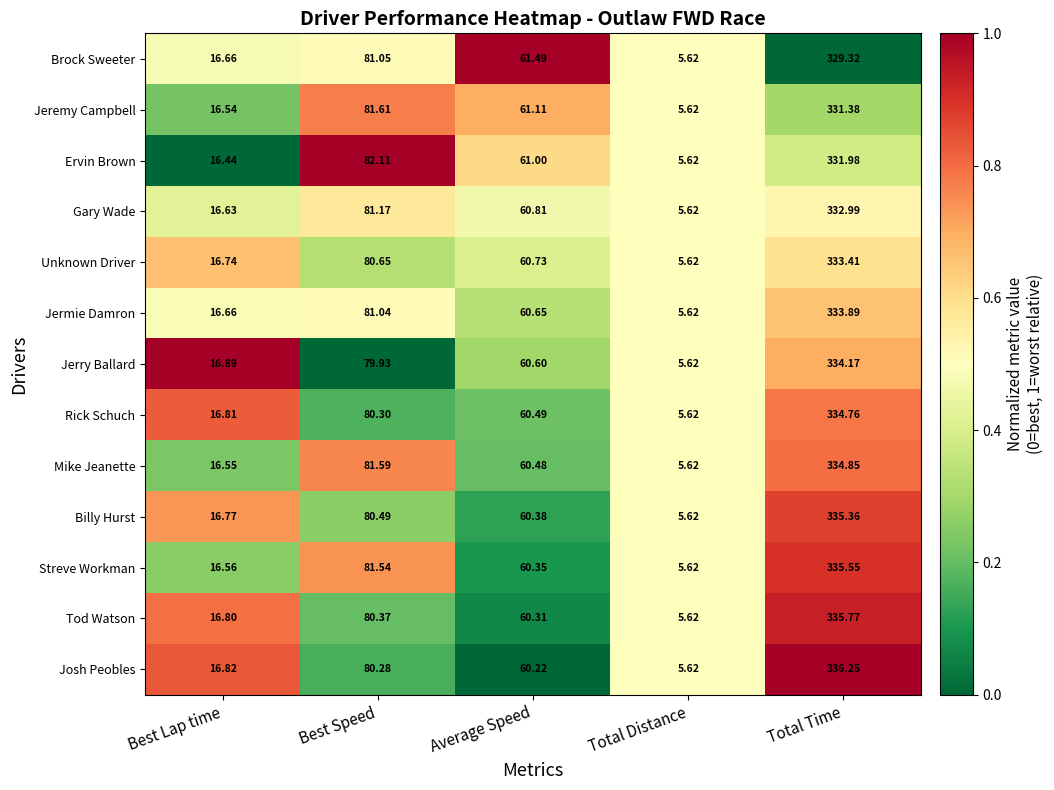

At Best Speed, list the series in order from largest to smallest.

Ervin Brown, Jeremy Campbell, Mike Jeanette, Streve Workman, Gary Wade, Brock Sweeter, Jermie Damron, Unknown Driver, Billy Hurst, Tod Watson, Rick Schuch, Josh Peobles, Jerry Ballard